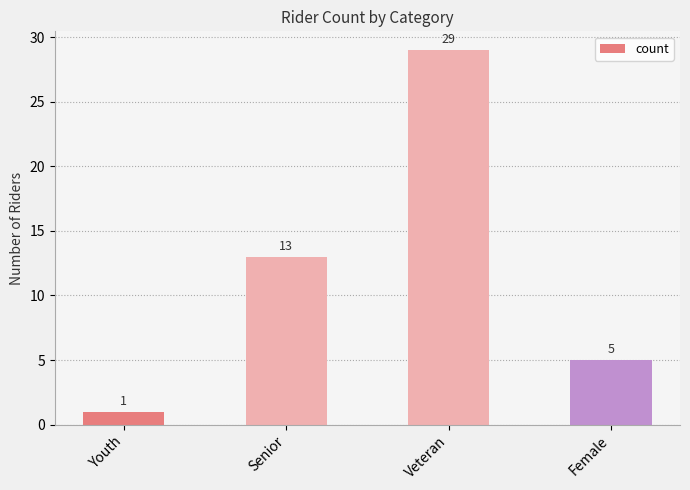

What is the value of the 1st bar from the left?

1